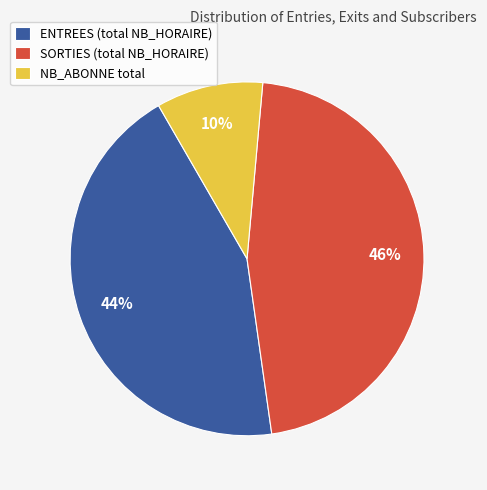

Which slice is the largest?

SORTIES